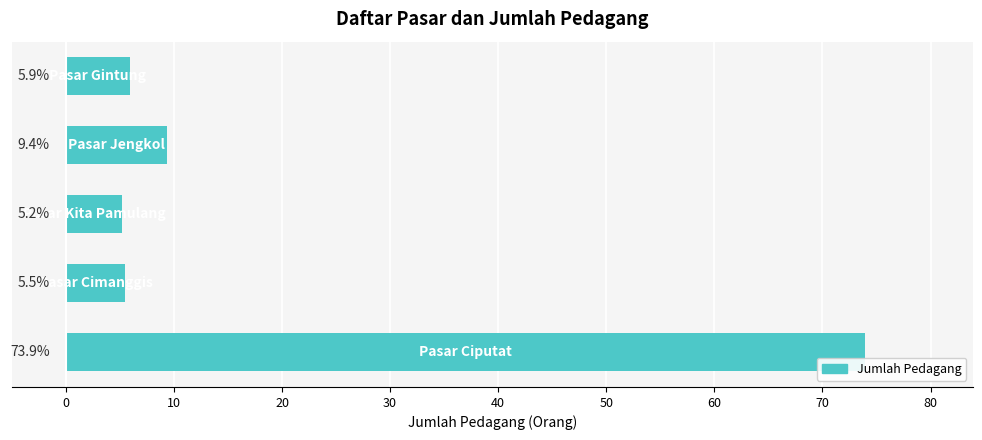

What is the sum of all values?

99.9